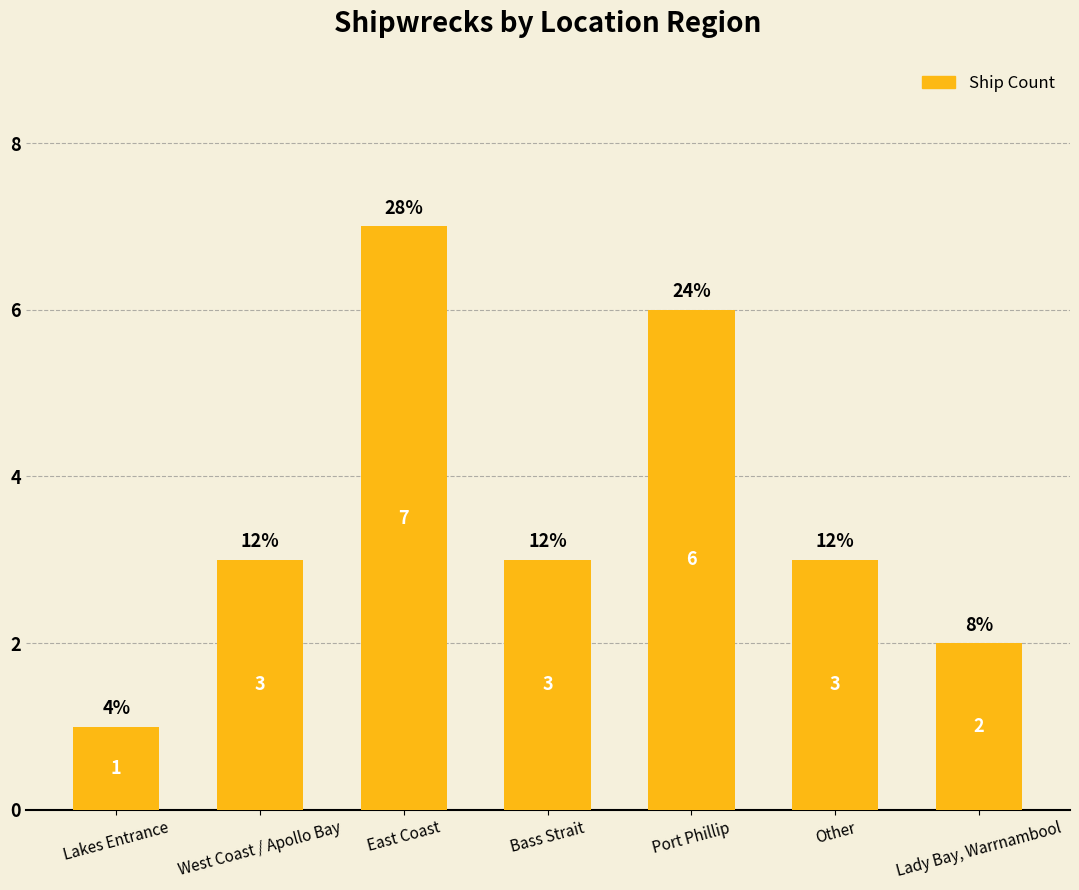

Which label corresponds to the largest value in the chart?

East Coast